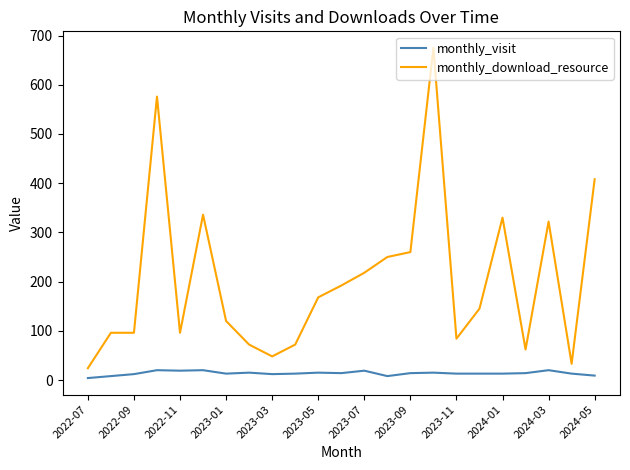

True or false: monthly_visit and monthly_download_resource intersect in this chart.

False